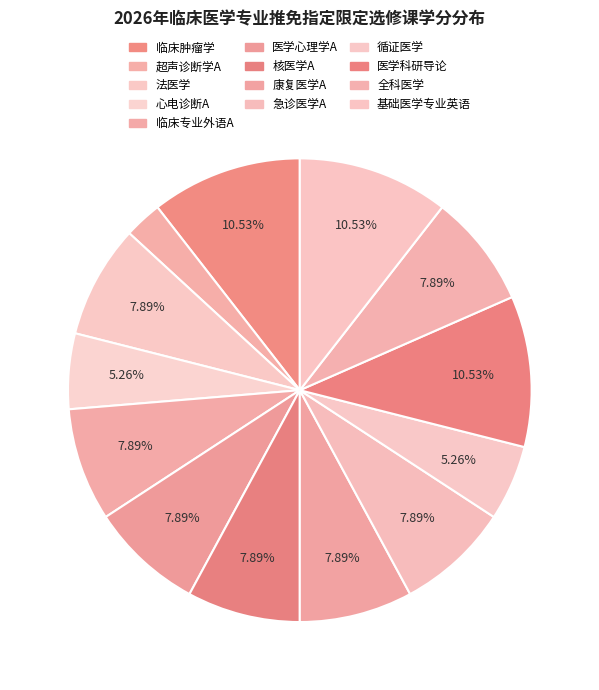

To the nearest percent, what is the difference between the 医学科研导论 and 医学心理学A slice percentages?

3%